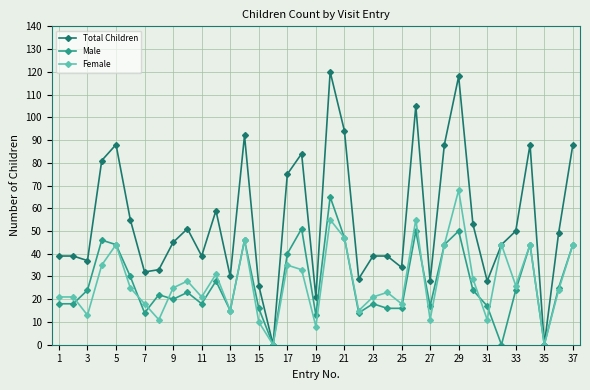

At how many categories does at least one series exceed 79?

11